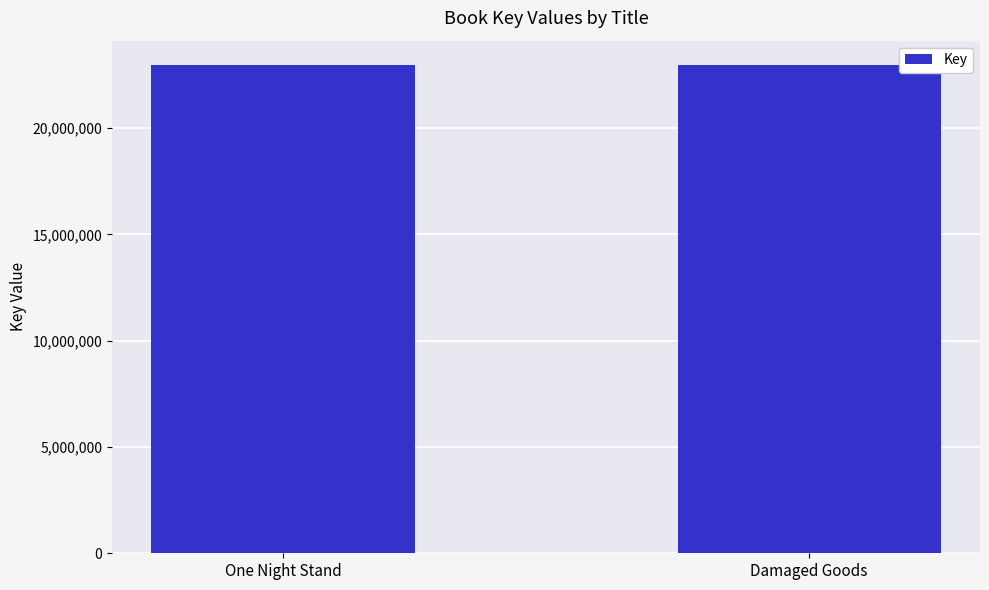

The value at Damaged Goods is 22971268. True or false?

True